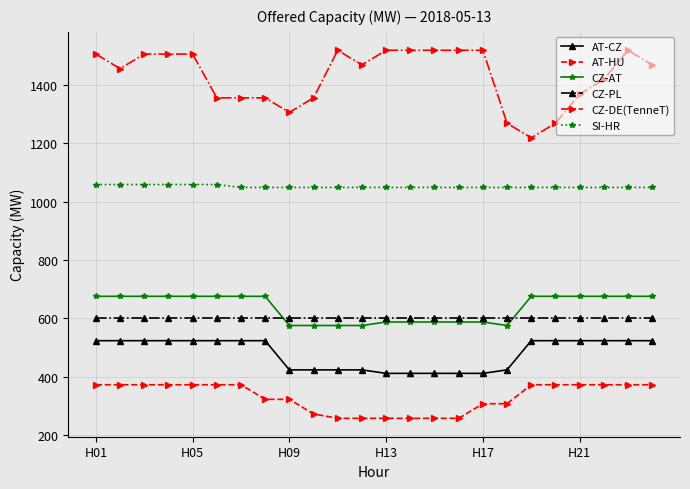

What is the minimum value for SI-HR?

1049